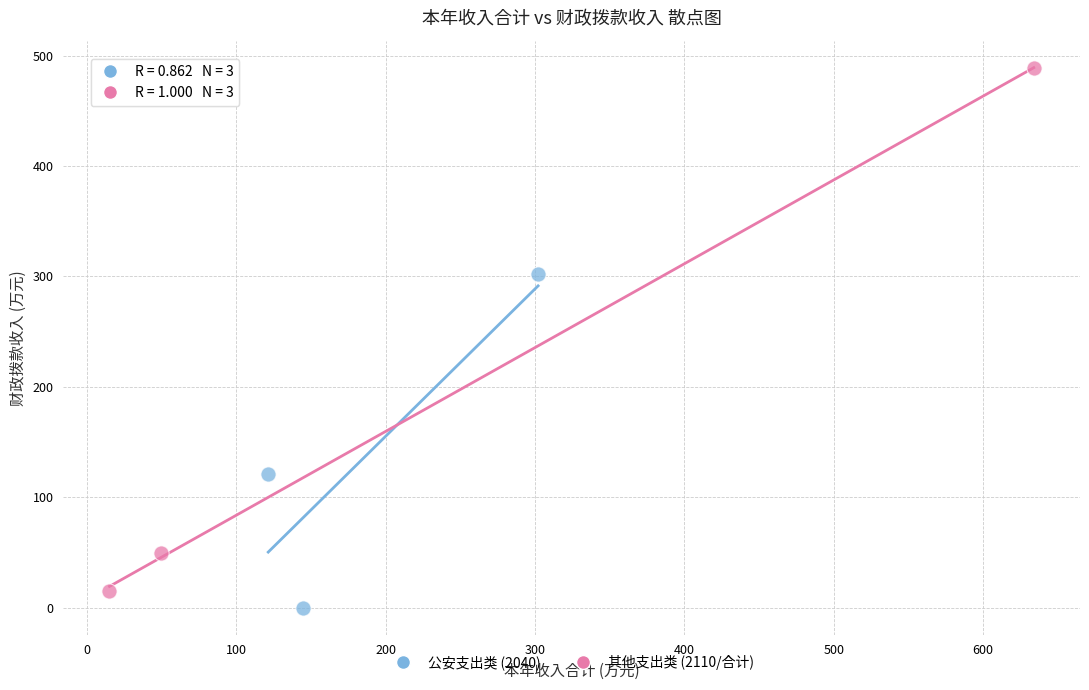

Which series has the largest Y range (max minus min)?

其他支出类 (2110/合计)